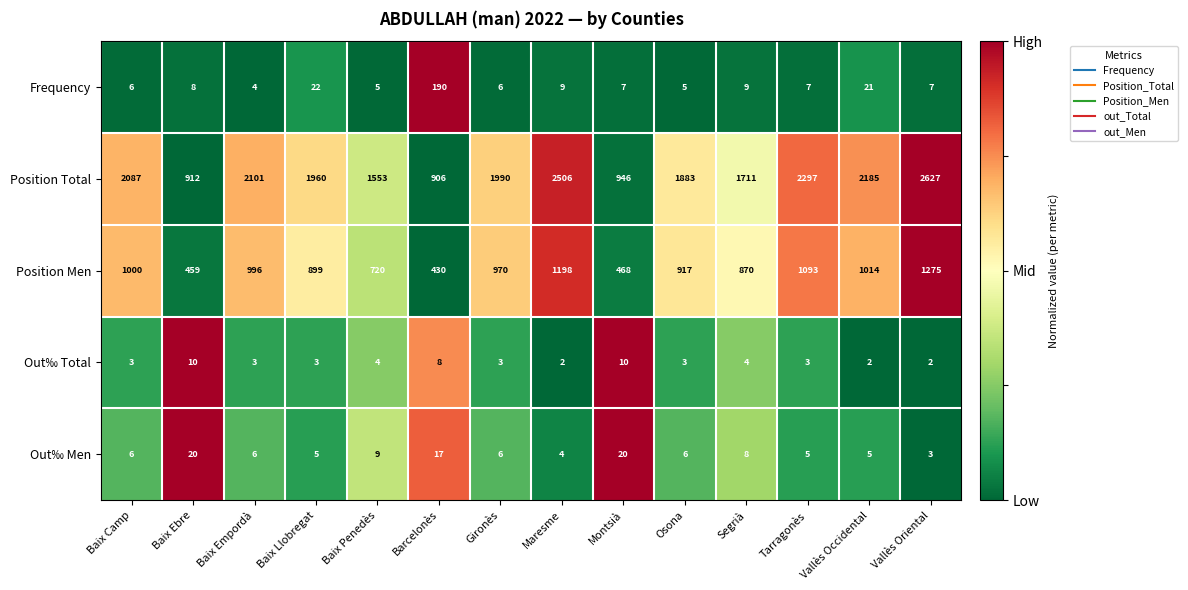

Which series has the largest total across all categories?

Position Total